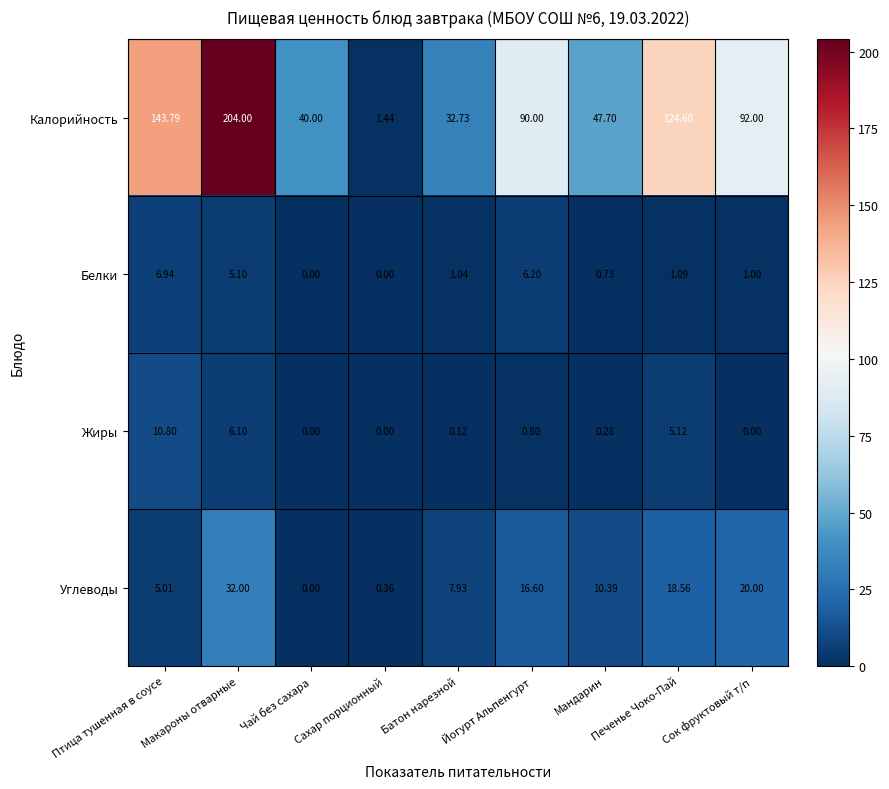

Which series has the widest spread of values?

Калорийность